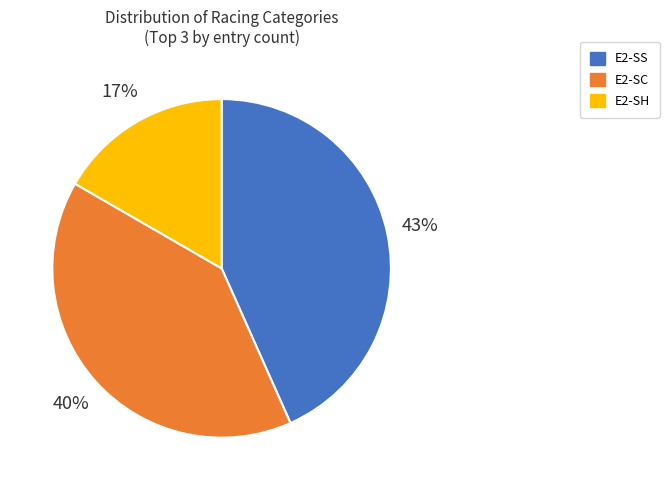

Is there a majority slice in this chart?

No